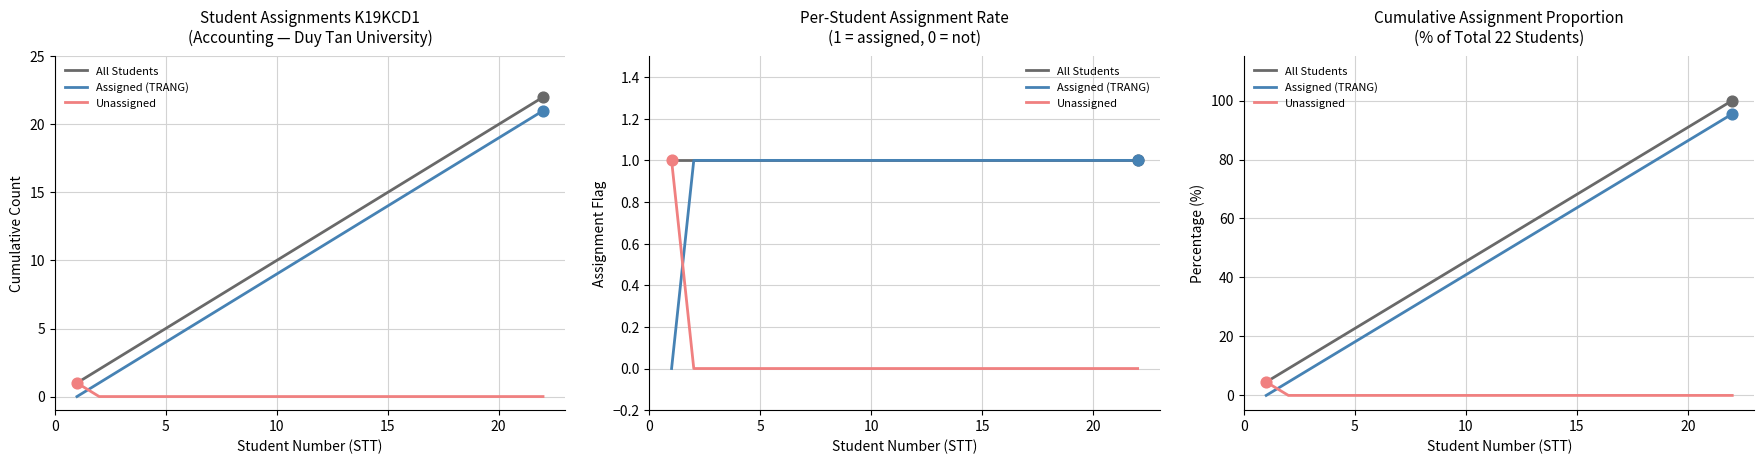

Is the value of Assigned (TRANG) at 10 greater than the value of All Students at 14?

No